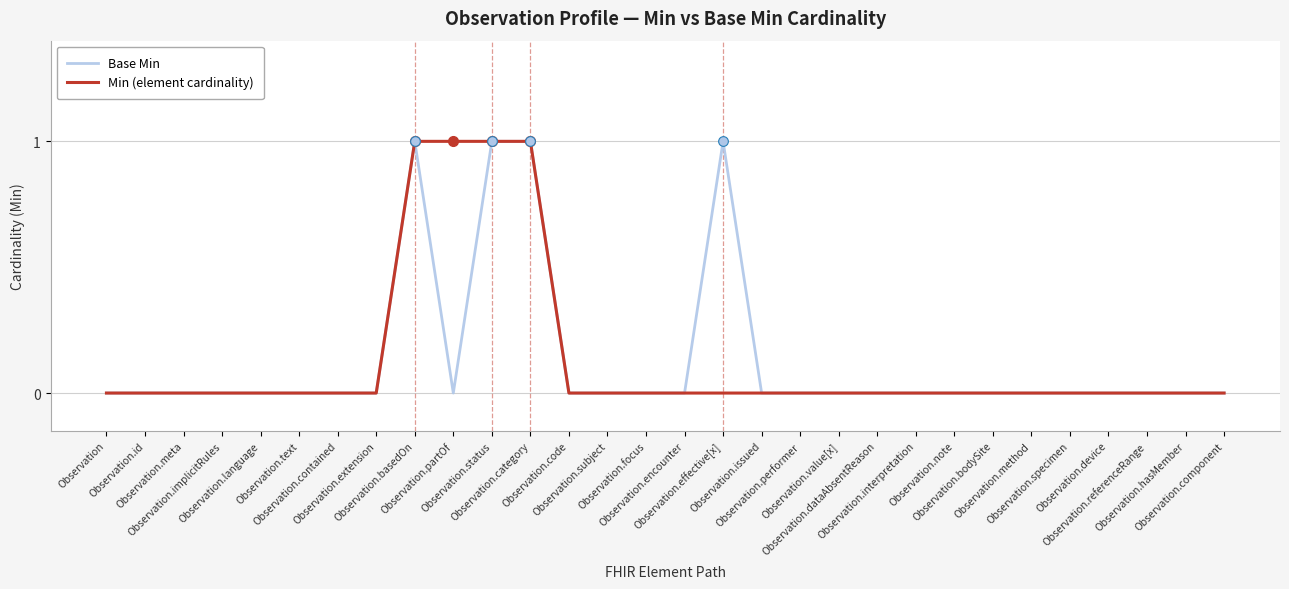

Reading right to left, transcribe all the data shown in this chart.

Base Min: 0	0	0	0	0	0	0	0	0	0	0	0	0	1	0	0	0	0	1	1	0	1	0	0	0	0	0	0	0	0
Min (element cardinality): 0	0	0	0	0	0	0	0	0	0	0	0	0	0	0	0	0	0	1	1	1	1	0	0	0	0	0	0	0	0